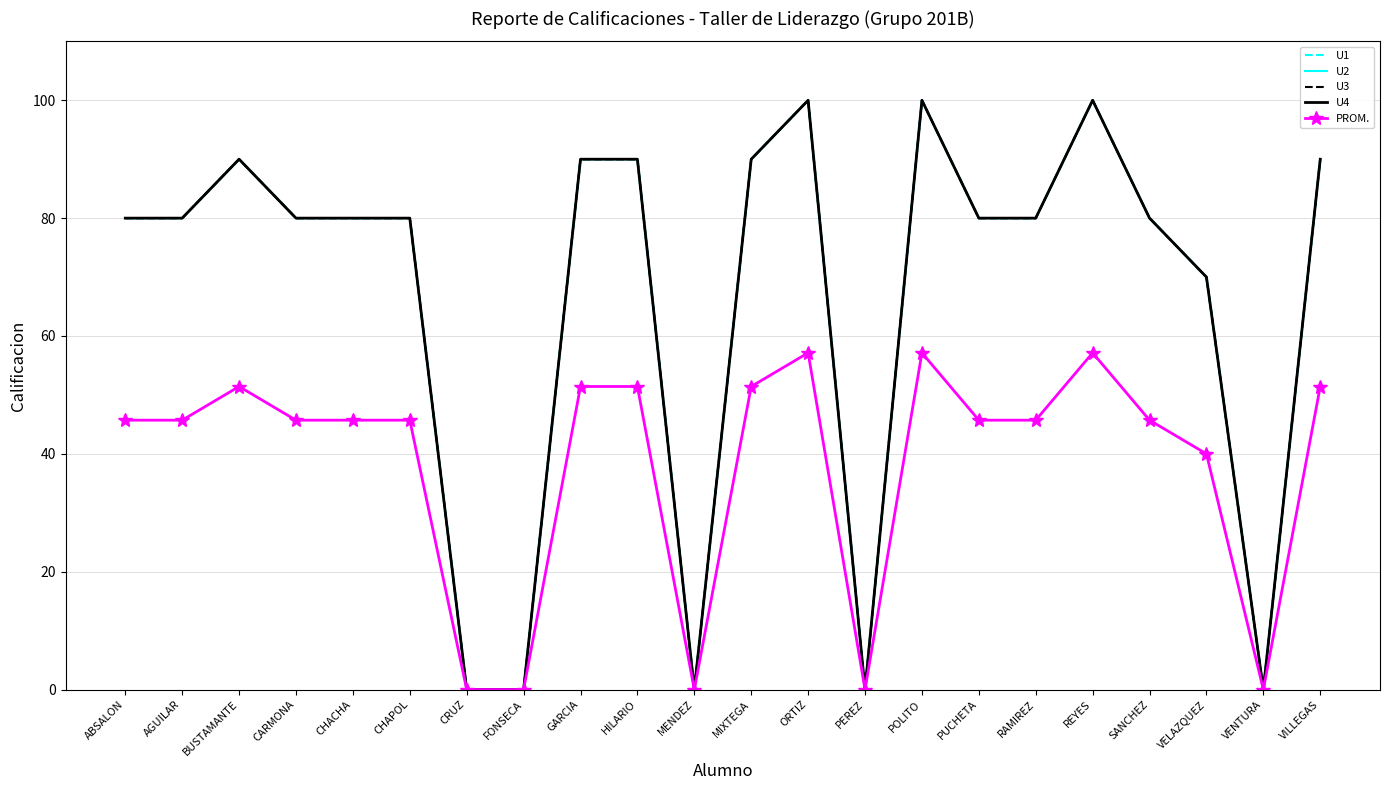

How many data points in PROM. are less than 45?

6